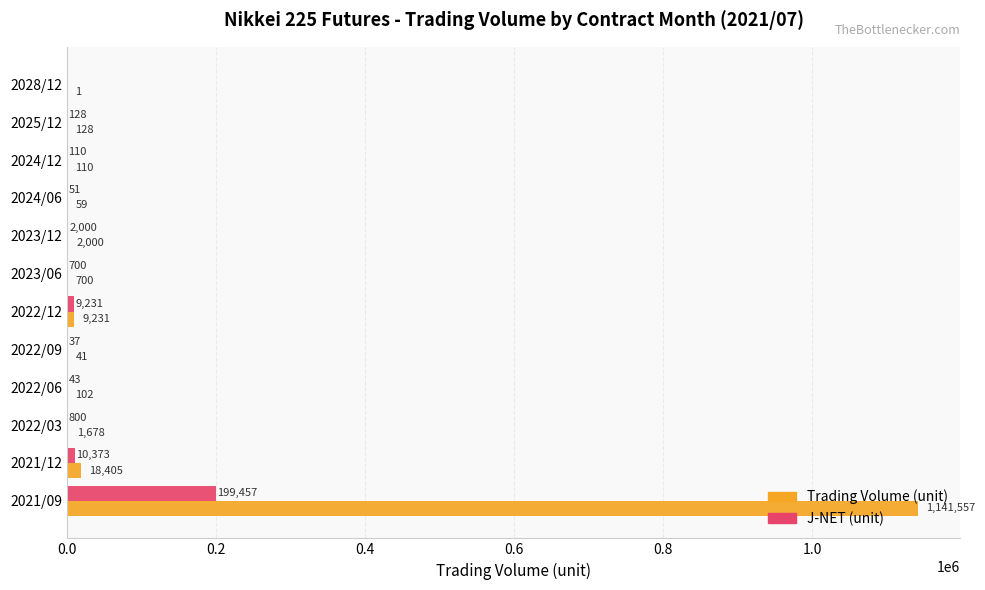

What is the greatest value displayed?

1141557